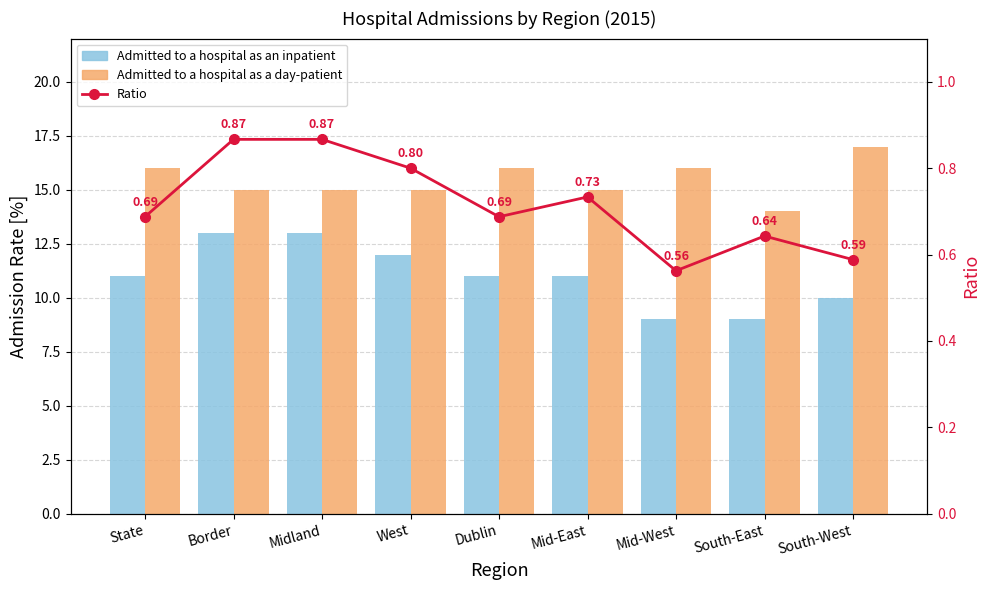

At how many categories does at least one series exceed 10?

9